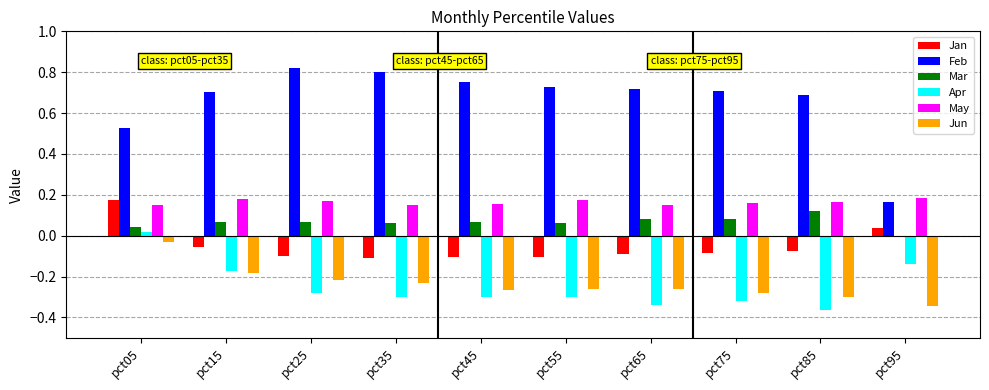

True or false: Apr has a value of -0.1 at pct95.

True